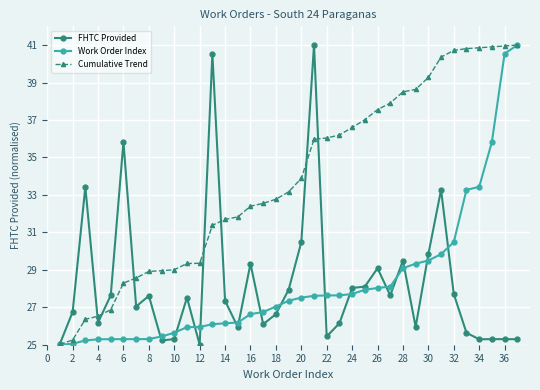

What is the greatest value displayed?

41.0